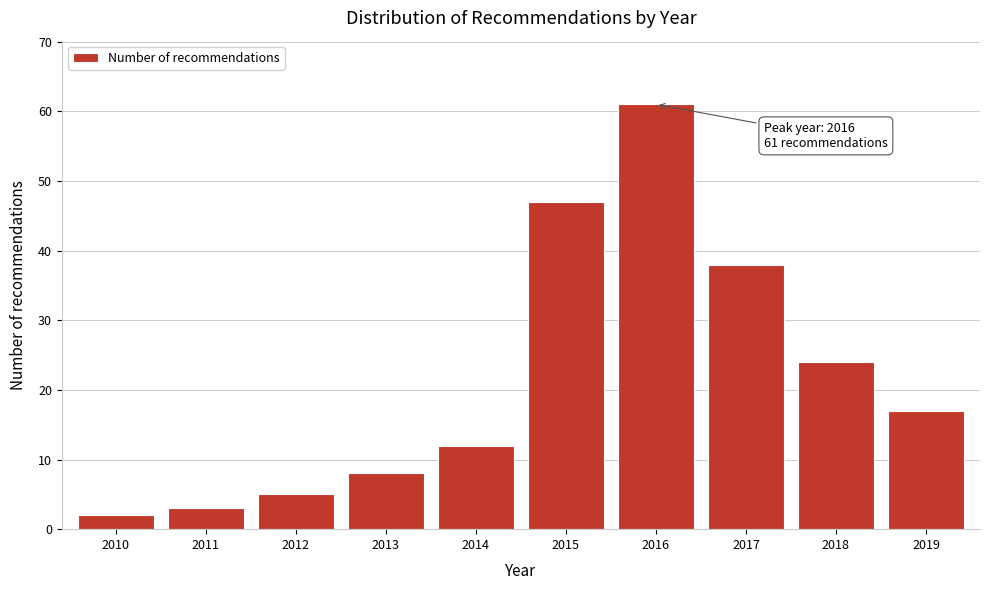

Reading right to left, what are all the values shown in this chart?

2019=17	2018=24	2017=38	2016=61	2015=47	2014=12	2013=8	2012=5	2011=3	2010=2